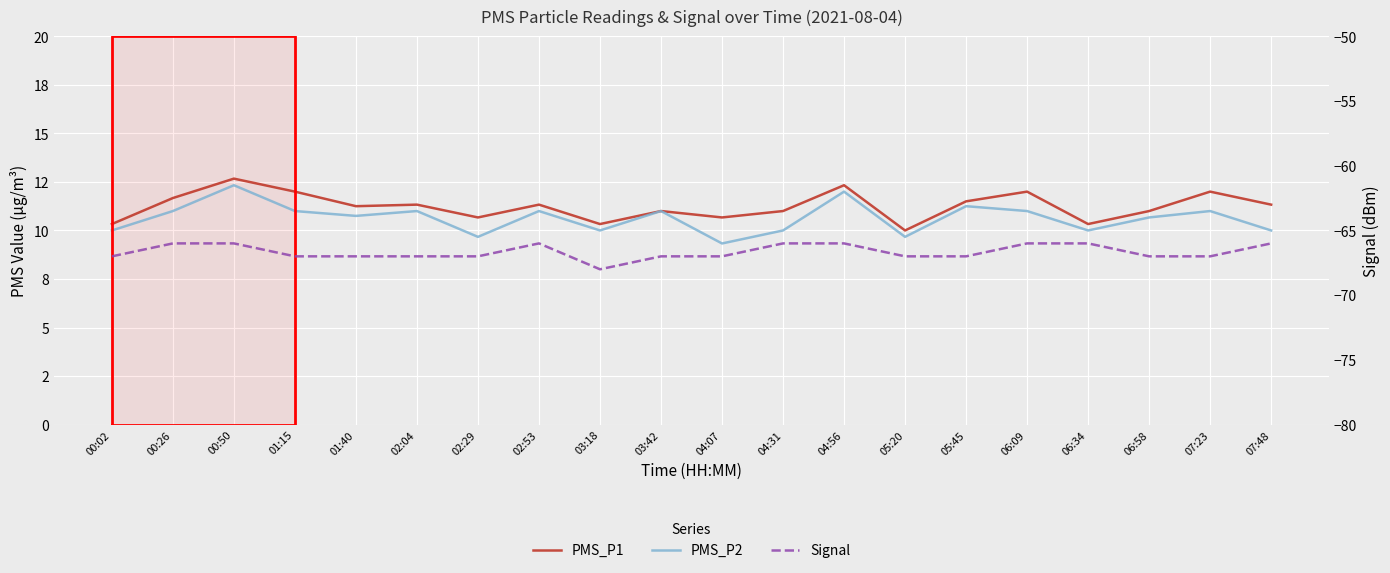

The value of Signal at 00:02 is -103.3. True or false?

False